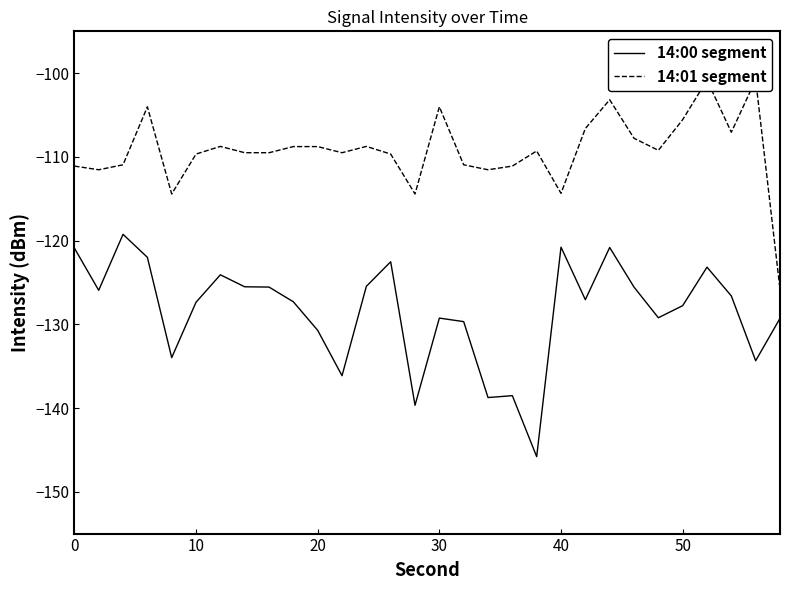

Rank the series by their average value, from highest to lowest.

14:01 segment, 14:00 segment